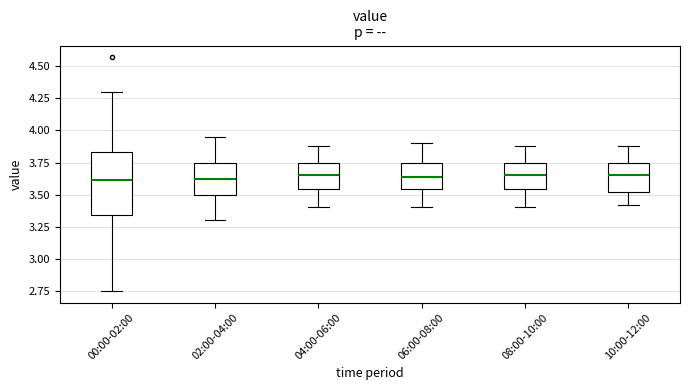

Reading left to right, transcribe this box plot: for each box, give where its median line is, the range the box spans, and where its two whiskers end, as read against the y-axis. The values are not printed on the chart, so give them approximately, as read against the axis.

00:00-02:00: median 3.60, box 3.35 to 3.85, whiskers 2.75 to 4.30
02:00-04:00: median 3.60, box 3.50 to 3.75, whiskers 3.30 to 3.95
04:00-06:00: median 3.65, box 3.55 to 3.75, whiskers 3.40 to 3.90
06:00-08:00: median 3.65, box 3.55 to 3.75, whiskers 3.40 to 3.90
08:00-10:00: median 3.65, box 3.55 to 3.75, whiskers 3.40 to 3.90
10:00-12:00: median 3.65, box 3.50 to 3.75, whiskers 3.40 to 3.90